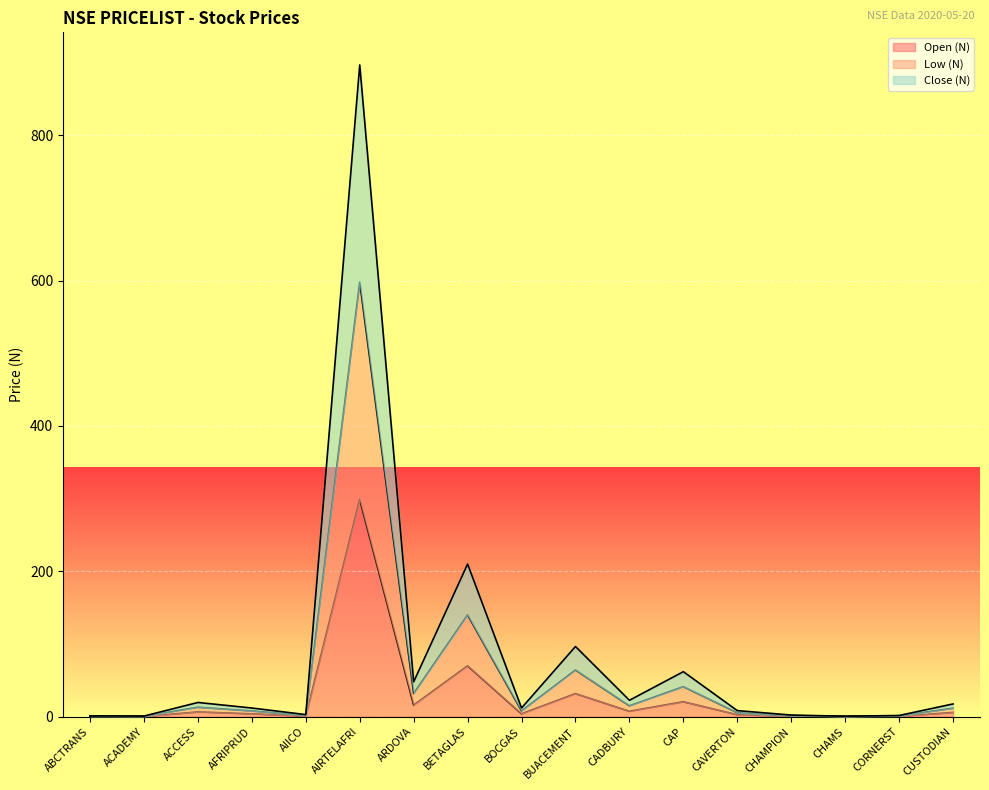

Which series has the largest total across all categories?

Low (N)